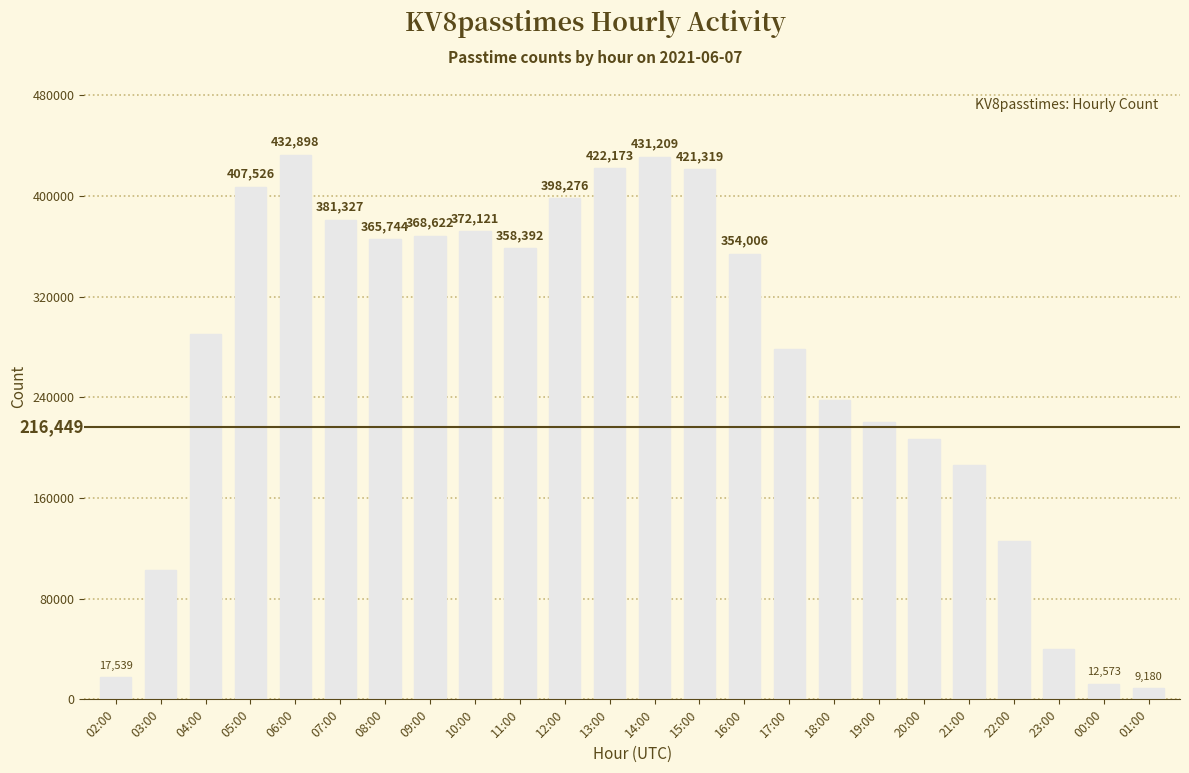

Approximately how many times larger is the value at 13:00 compared to 21:00?

2.3